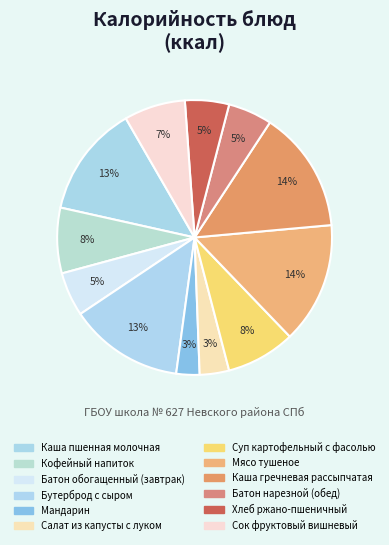

What is the largest slice in the pie chart?

Каша гречневая рассыпчатая